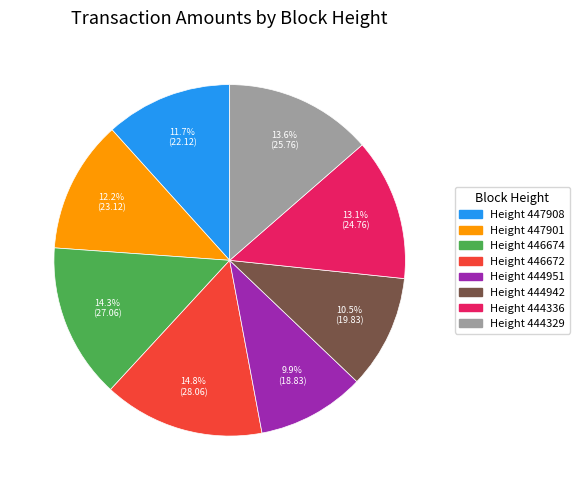

Does any single category account for the majority?

No